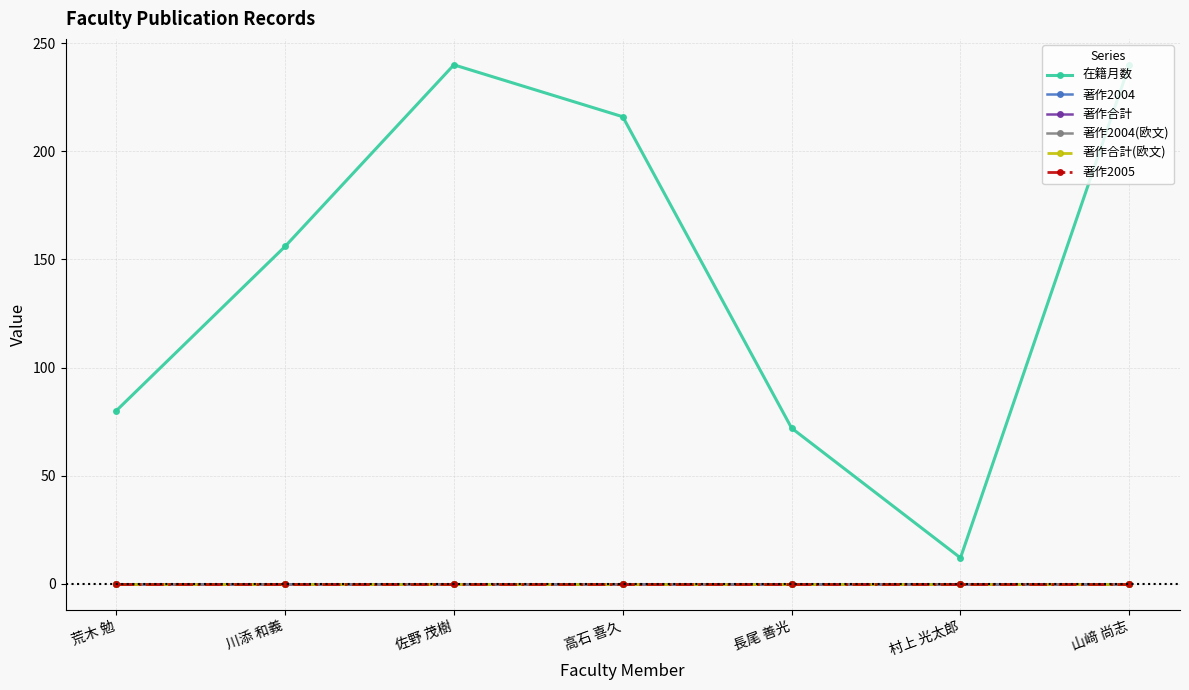

Reading left to right, transcribe all the data shown in this chart.

在籍月数: 80	156	240	216	72	12	240
著作2004: 0	0	0	0	0	0	0
著作合計: 0	0	0	0	0	0	0
著作2004(欧文): 0	0	0	0	0	0	0
著作合計(欧文): 0	0	0	0	0	0	0
著作2005: 0	0	0	0	0	0	0